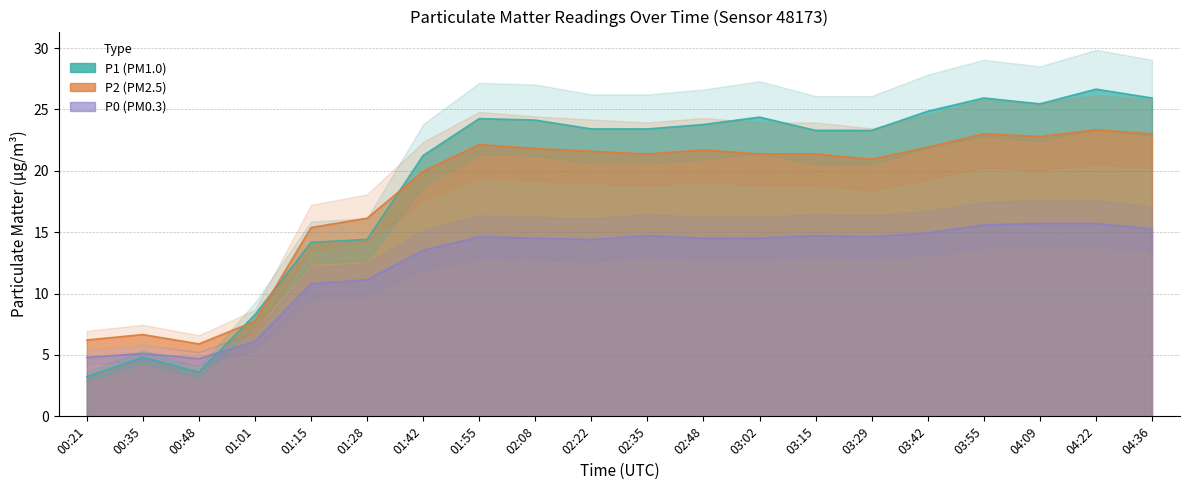

Reading left to right, transcribe all the data shown in this chart.

P1: 3.2	4.8	3.6	8.3	14.2	14.4	21.2	24.2	24.1	23.4	23.4	23.8	24.4	23.3	23.3	24.9	25.9	25.4	26.6	25.9
P2: 6.2	6.7	5.9	7.8	15.4	16.1	20.0	22.1	21.8	21.6	21.4	21.7	21.4	21.4	20.9	21.9	23.0	22.8	23.3	23.0
P0: 4.8	5.1	4.7	6.1	10.8	11.1	13.5	14.6	14.5	14.4	14.7	14.5	14.5	14.7	14.6	14.9	15.6	15.7	15.7	15.3